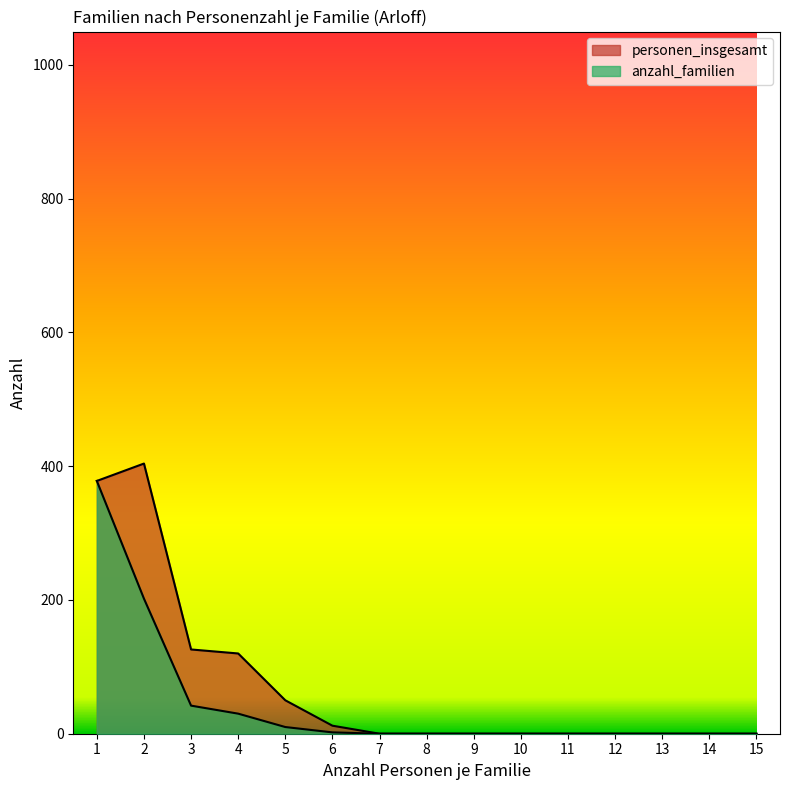

At which label does anzahl_familien reach its minimum?

7